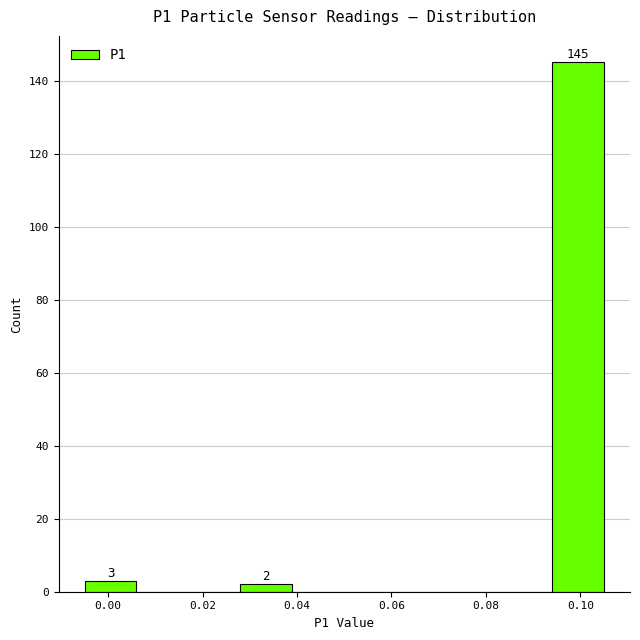

Over which range of the x-axis is the bar tallest?

0.094 to 0.105